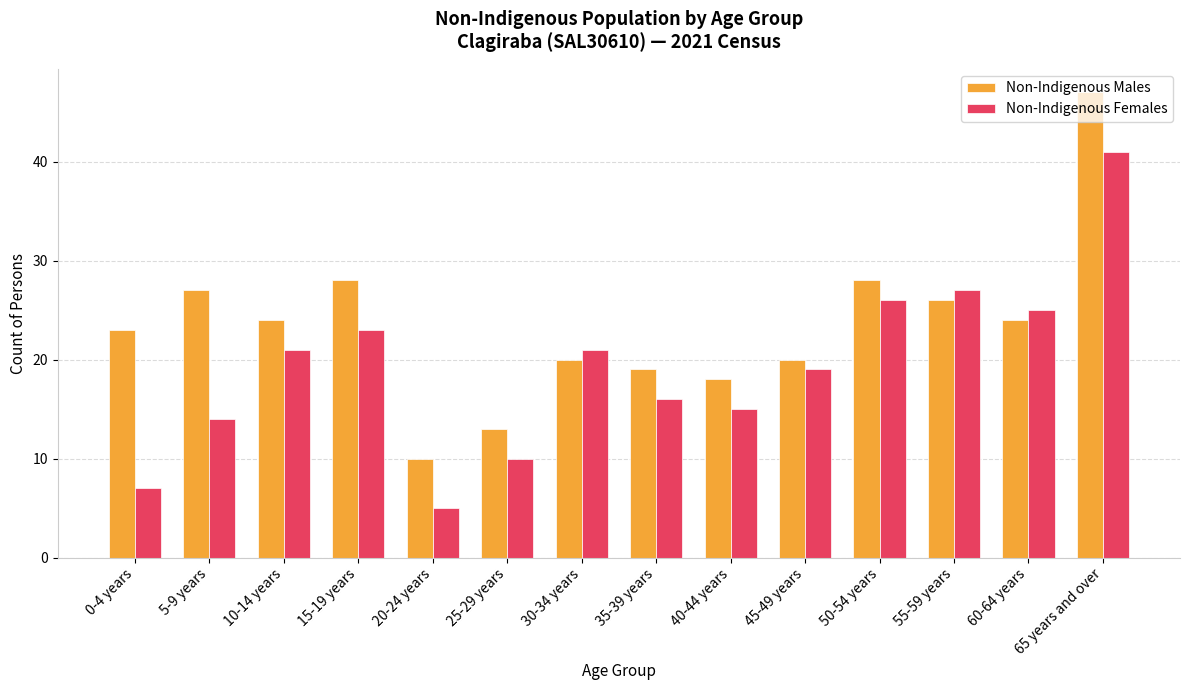

What is the value of the Non-Indigenous Males bar at the 4th from the left?

28